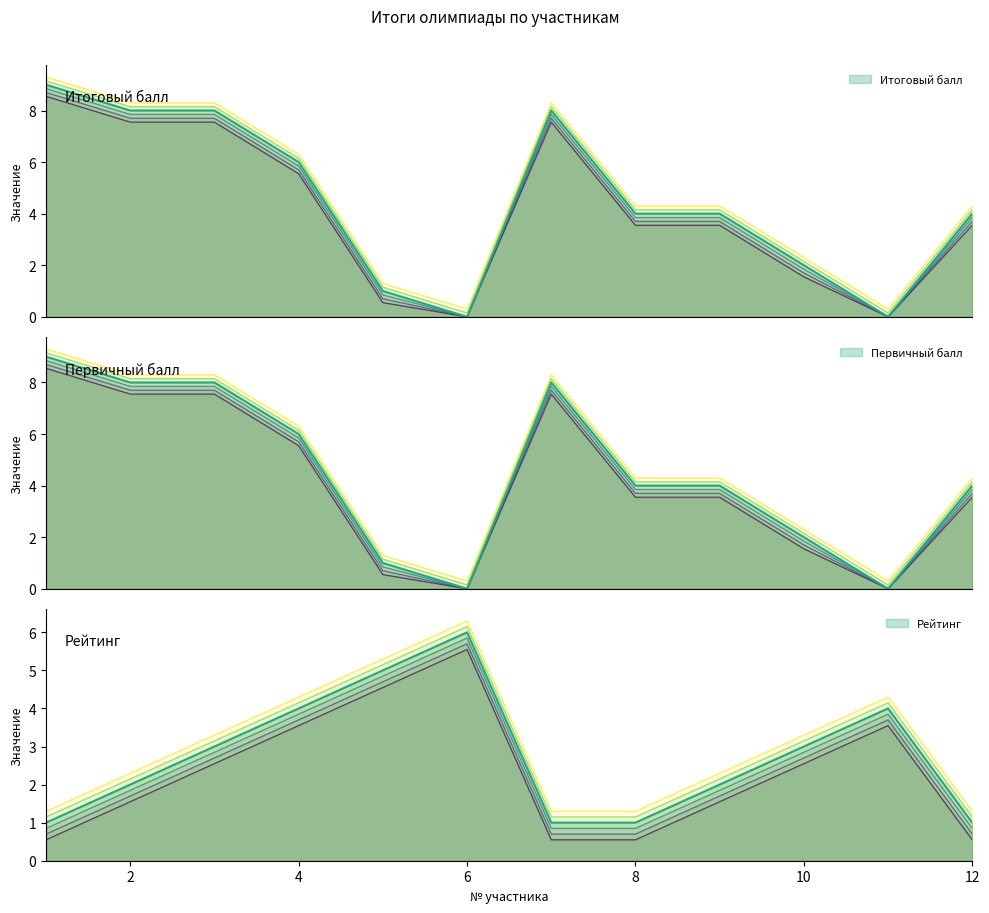

True or false: Первичный балл and Итоговый балл cross at least once.

False